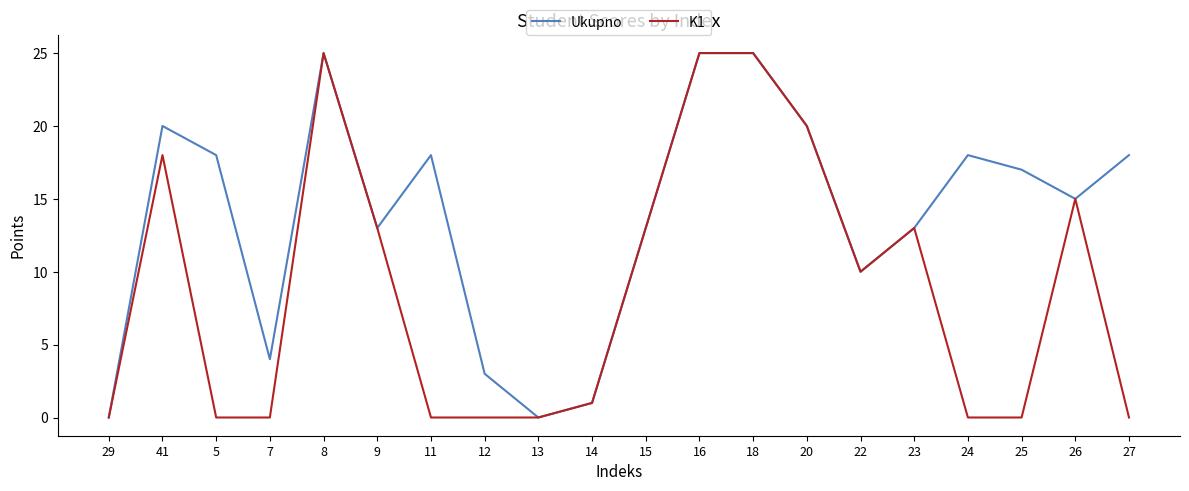

Reading left to right, what are all the values shown in this chart?

Ukupno: 29=0	41=20	5=18	7=4	8=25	9=13	11=18	12=3	13=0	14=1	15=13	16=25	18=25	20=20	22=10	23=13	24=18	25=17	26=15	27=18
K1: 29=0	41=18	5=0	7=0	8=25	9=13	11=0	12=0	13=0	14=1	15=13	16=25	18=25	20=20	22=10	23=13	24=0	25=0	26=15	27=0